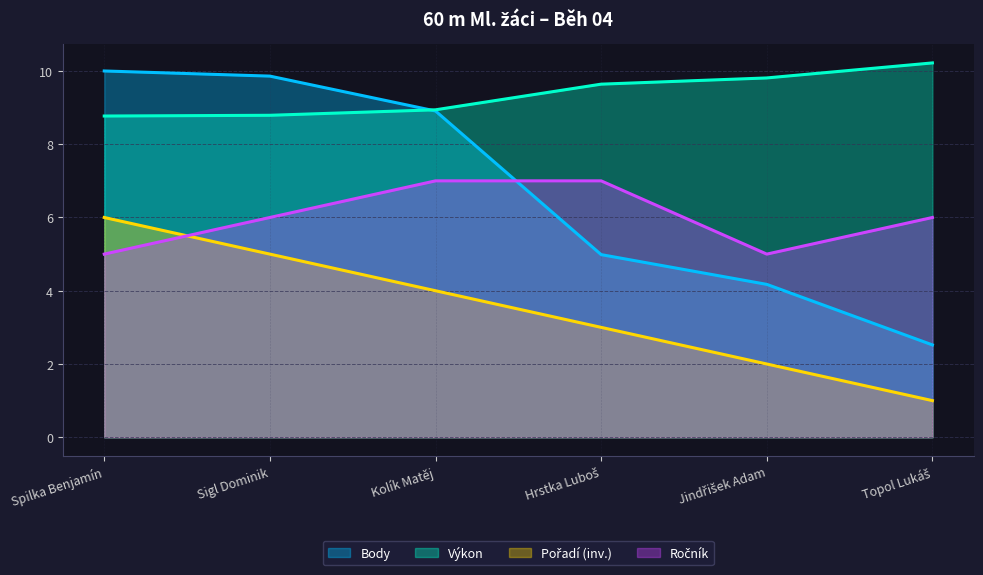

List the series in order of their peak value, highest first.

Výkon, Body, Ročník, Pořadí